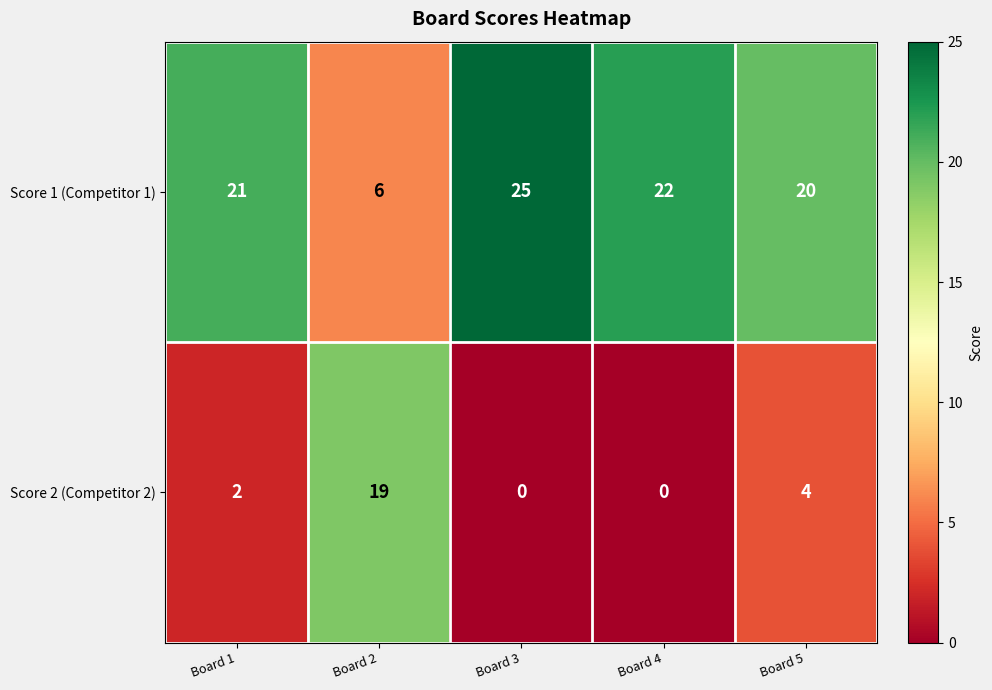

The value of Score 2 (Competitor 2) at Board 2 is 26. True or false?

False